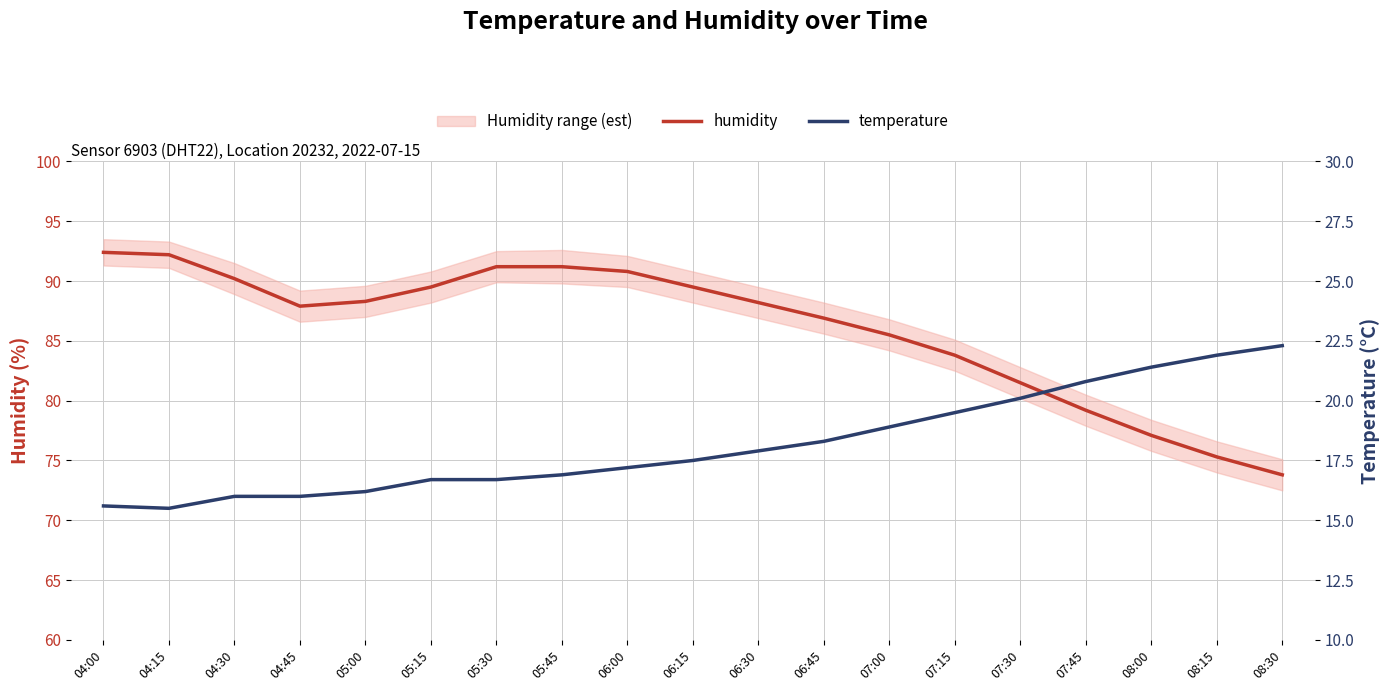

What is the value of the temperature point at the 19th from the left?

22.3